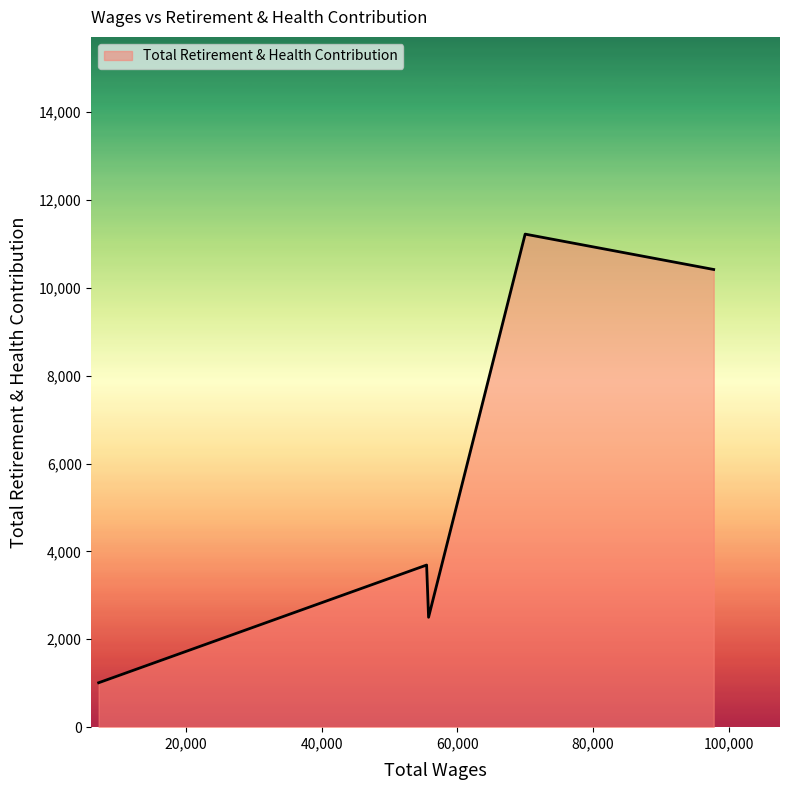

How many values are below 3690?

2